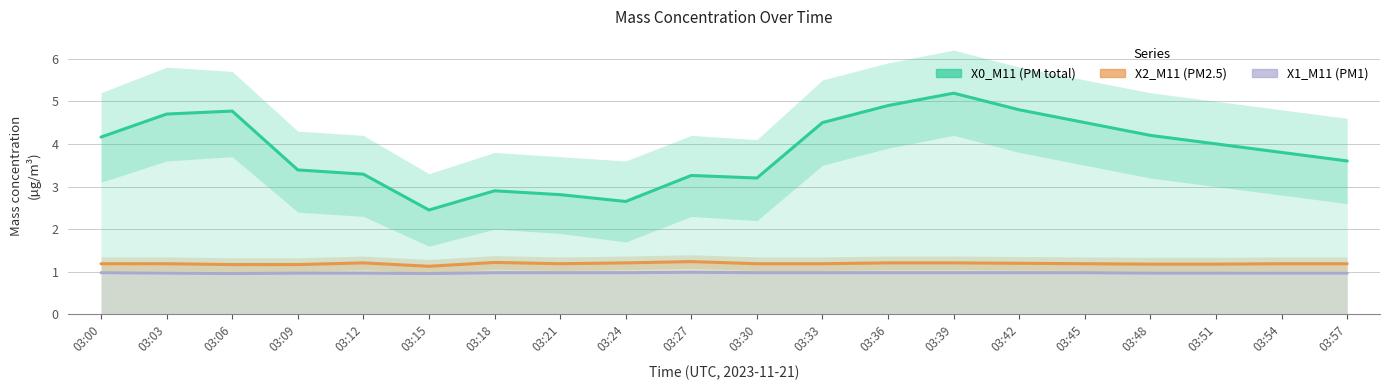

Which category has the highest value in the X2_M11 (PM2.5) series?

03:27